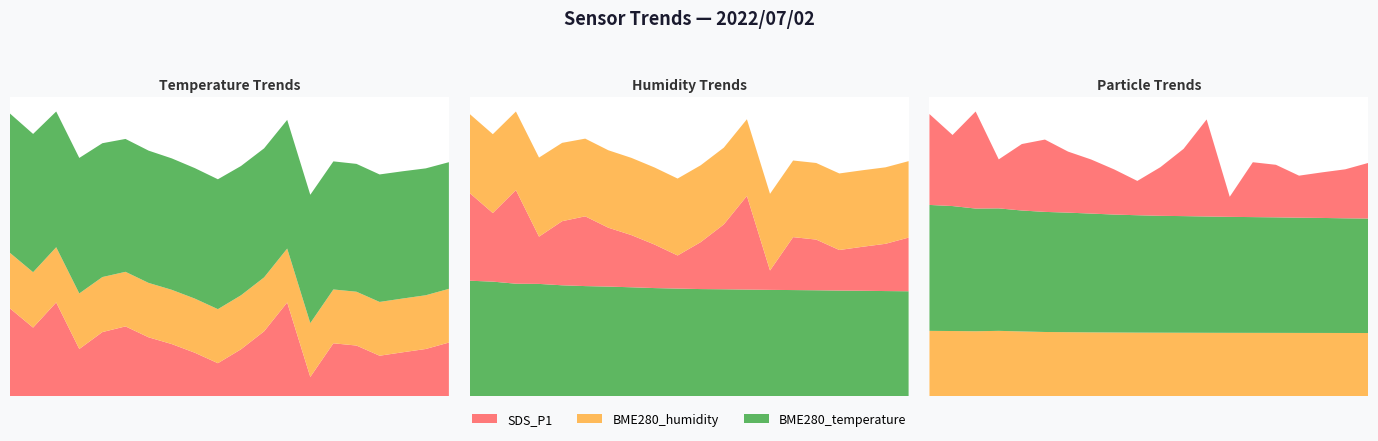

Reading left to right, list all the values displayed in this chart.

BME280_temperature: 00:01=11.6	00:24=11.6	00:46=11.3	01:08=11.3	01:30=11.2	01:52=11.1	02:14=11.1	02:36=11.0	02:58=10.9	03:20=10.8	03:42=10.8	04:04=10.8	04:26=10.8	04:48=10.7	05:10=10.7	05:32=10.7	05:54=10.7	06:16=10.6	06:38=10.6	07:00=10.6
BME280_humidity: 00:01=53.0	00:24=52.9	00:46=52.7	01:08=53.0	01:30=52.5	01:52=52.1	02:14=52.0	02:36=51.8	02:58=51.7	03:20=51.6	03:42=51.5	04:04=51.5	04:26=51.5	04:48=51.4	05:10=51.4	05:32=51.4	05:54=51.4	06:16=51.3	06:38=51.3	07:00=51.3
SDS_P1_norm: 00:01=5.9	00:24=4.6	00:46=6.3	01:08=3.2	01:30=4.3	01:52=4.7	02:14=4.0	02:36=3.5	02:58=2.9	03:20=2.2	03:42=3.1	04:04=4.3	04:26=6.3	04:48=1.3	05:10=3.5	05:32=3.4	05:54=2.7	06:16=3.0	06:38=3.2	07:00=3.6